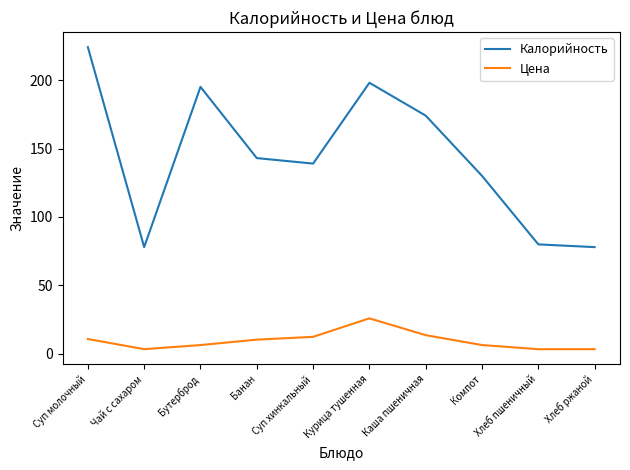

How many lines are shown in the chart?

2